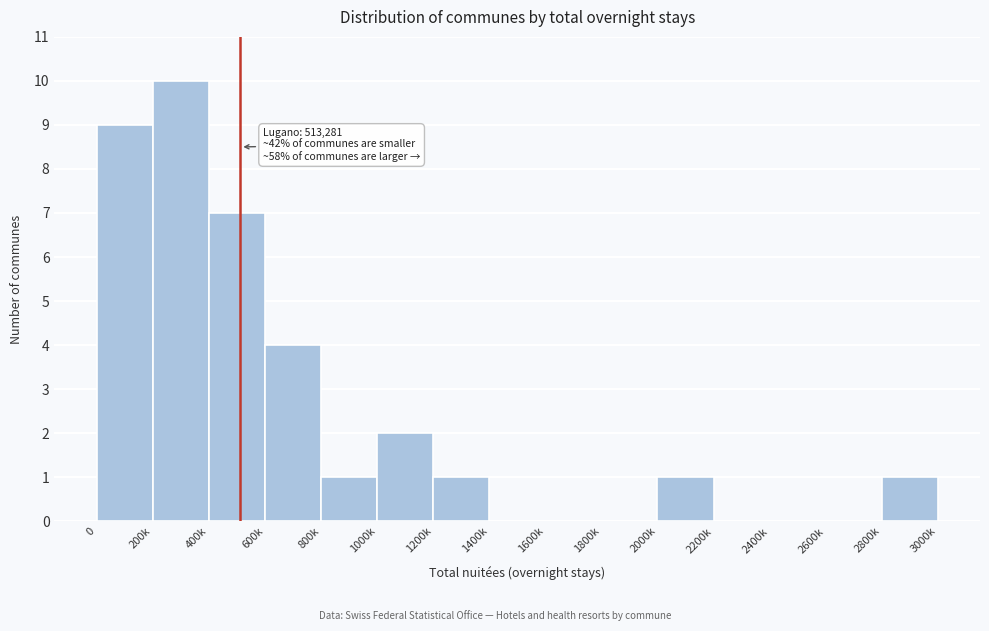

Reading left to right, list all the values displayed in this chart.

0=9	200k=10	400k=7	600k=4	800k=1	1000k=2	1200k=1	1400k=0	1600k=0	1800k=0	2000k=1	2200k=0	2400k=0	2600k=0	2800k=1